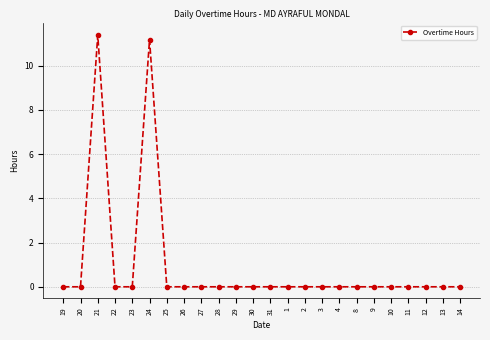

What is the difference between the maximum and second lowest values?

11.4